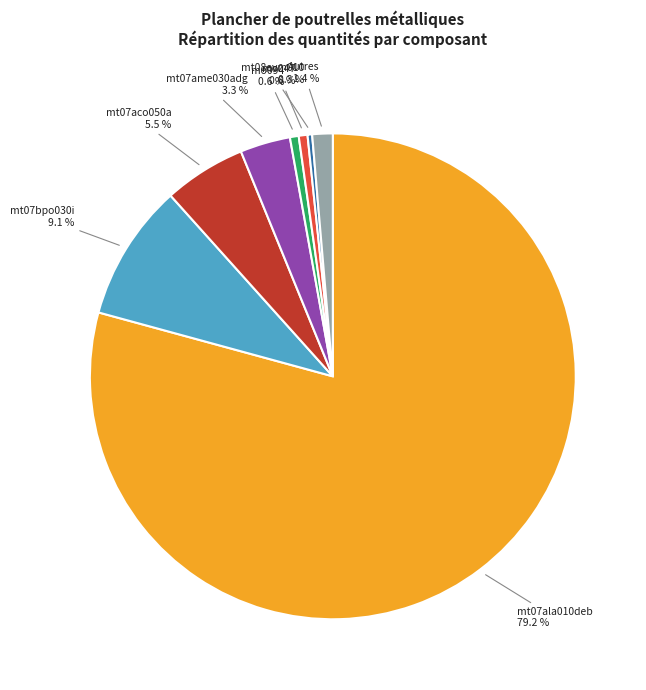

Does any single category account for the majority?

Yes